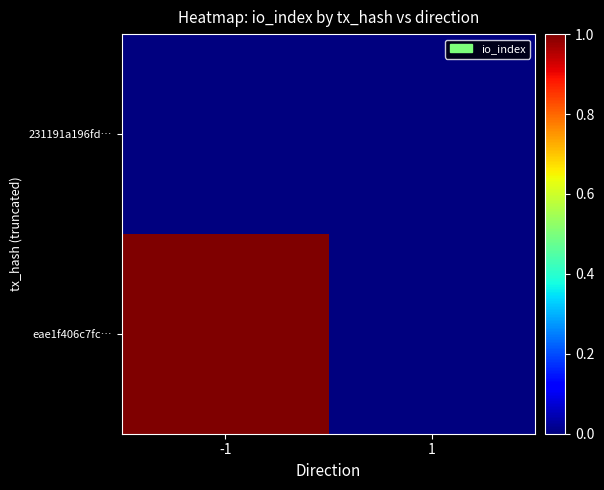

What is the spread (max minus min) of values at -1?

1